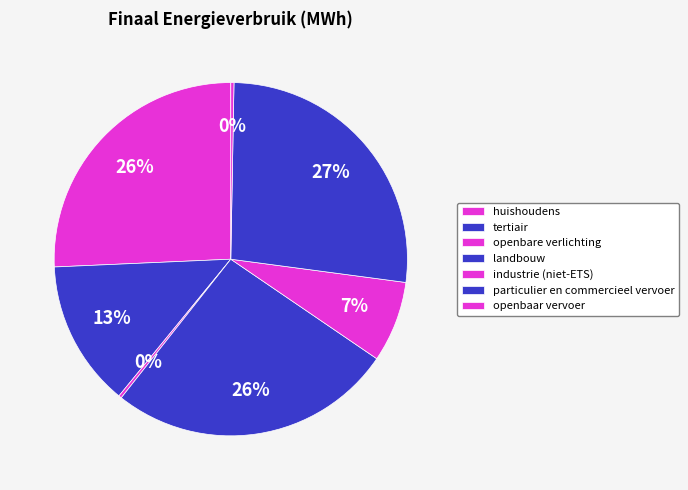

What is the smallest slice in the pie chart?

openbare verlichting